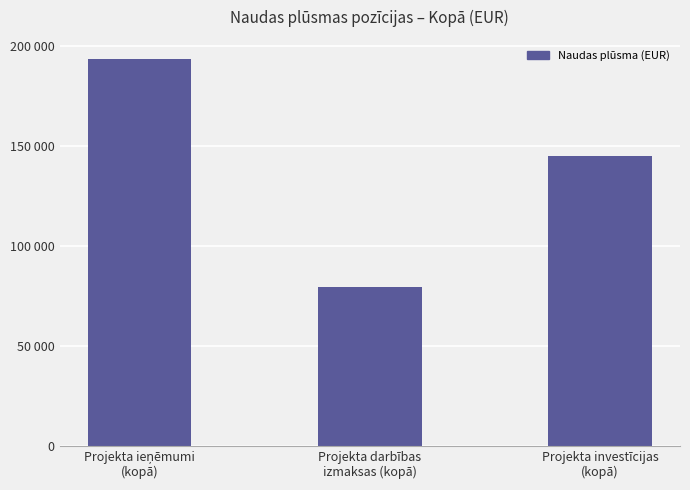

List the labels in order of value, largest first.

Projekta ieņēmumi
(kopā), Projekta investīcijas
(kopā), Projekta darbības
izmaksas (kopā)